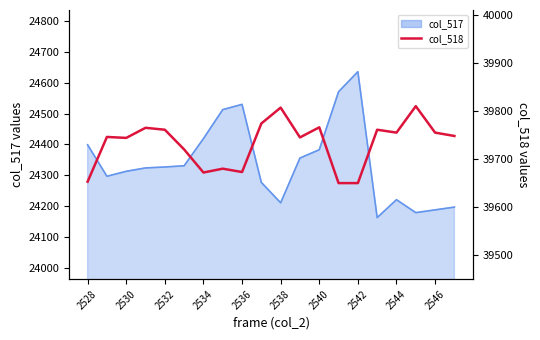

How many categories are shown in the chart?

20